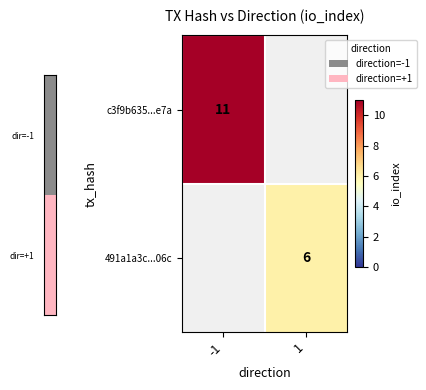

The value of c3f9b635...e7a at -1 is 19. True or false?

False